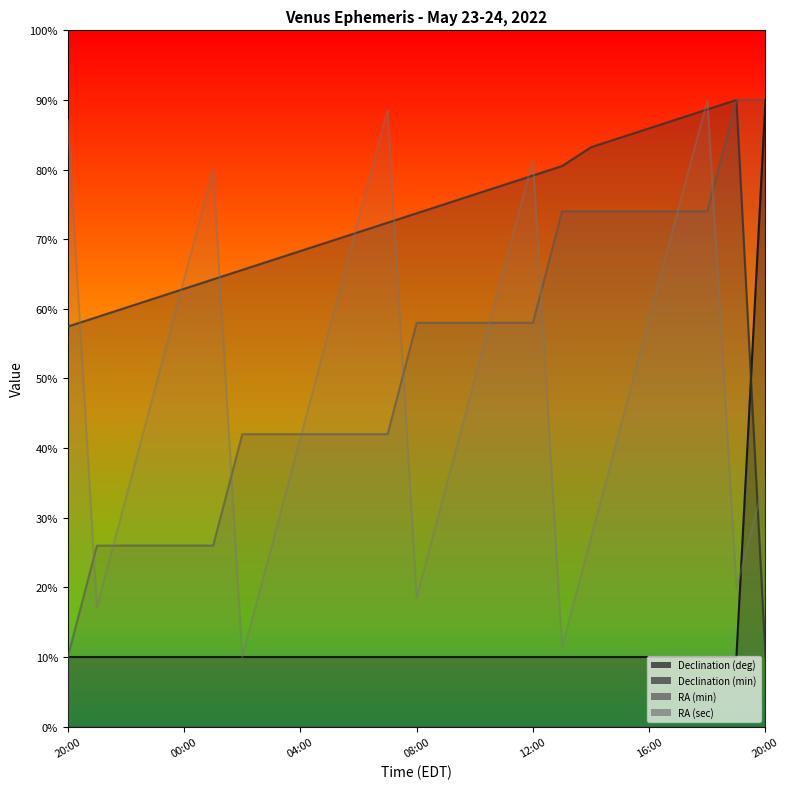

Which series changed the most between 21:00 and 06:00?

RA (sec)